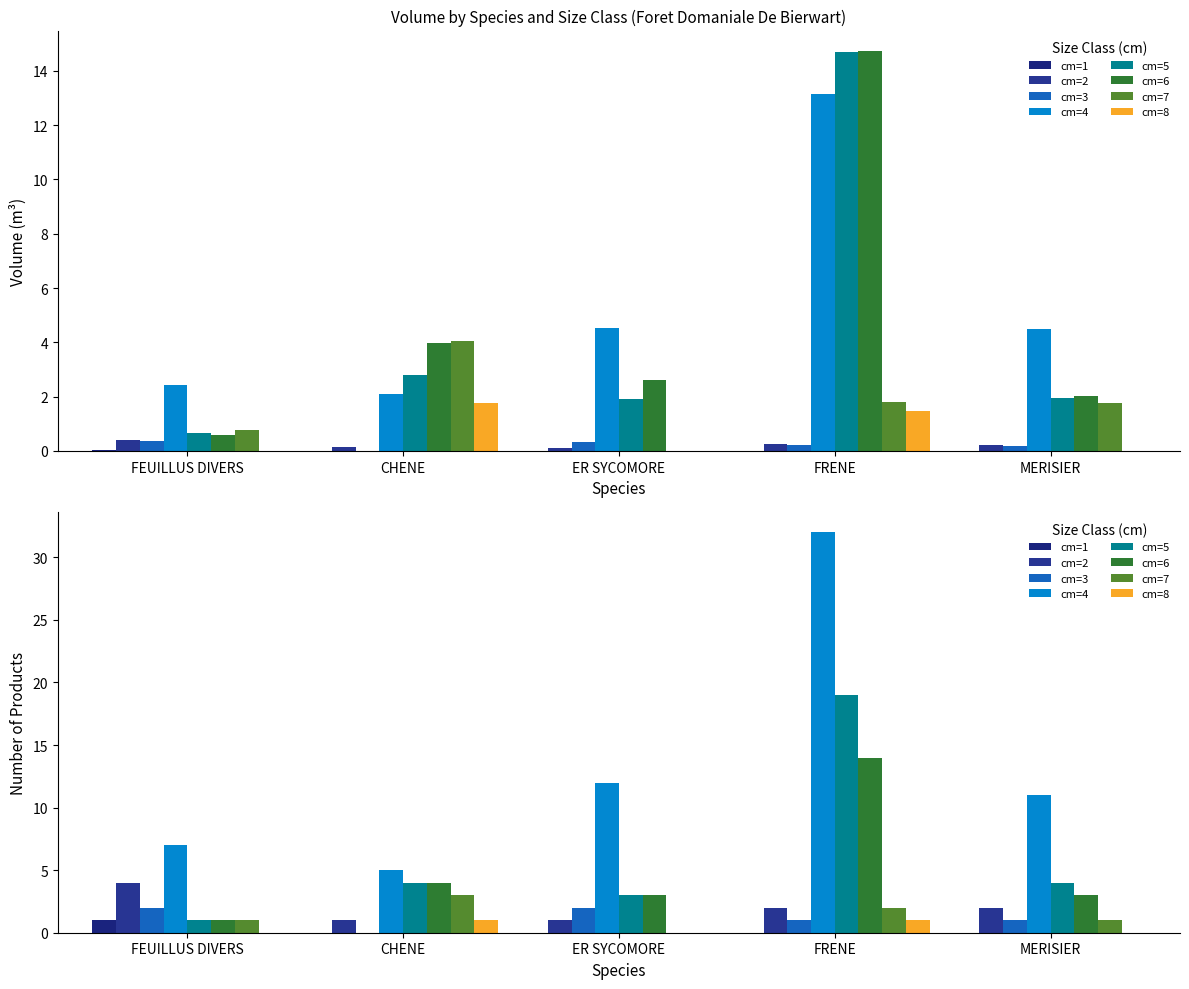

Where is cm nearest to the value 4?

FRENE